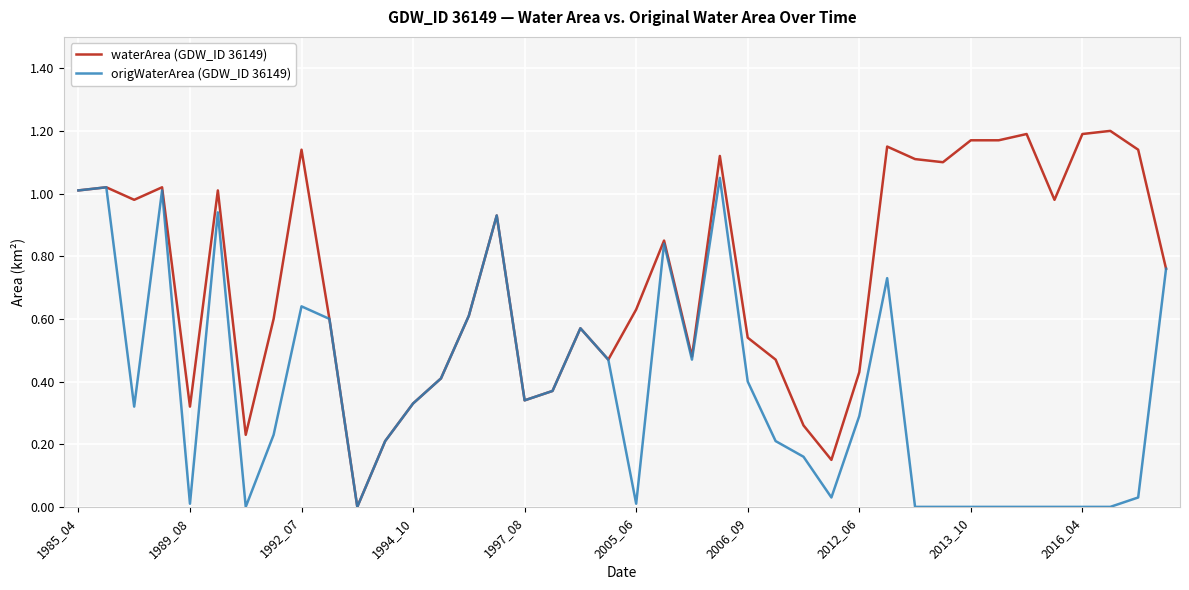

List the series in order of their peak value, lowest first.

origWaterArea (GDW_ID 36149), waterArea (GDW_ID 36149)